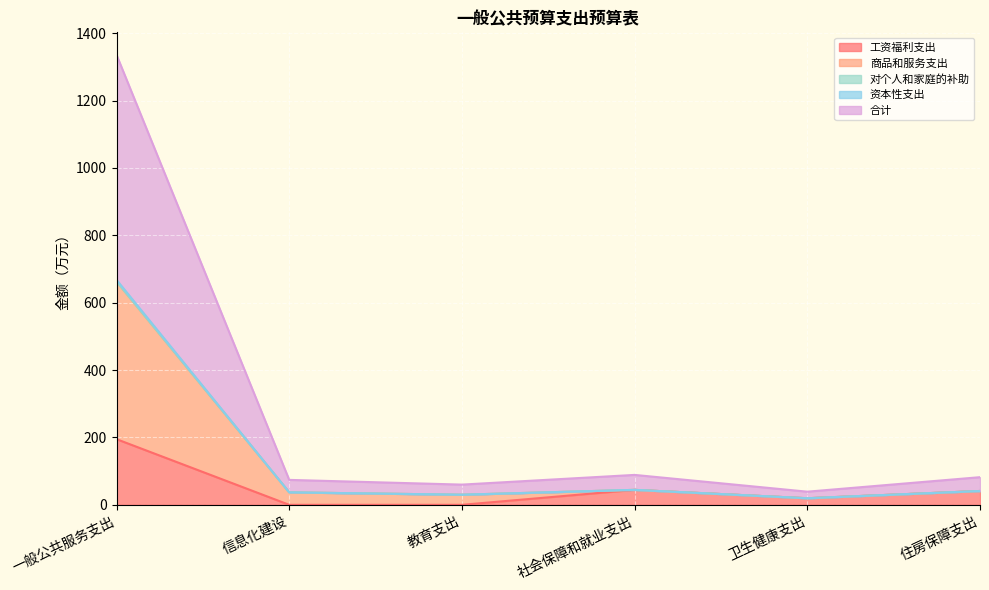

What is the total value across all series at 住房保障支出?

82.0